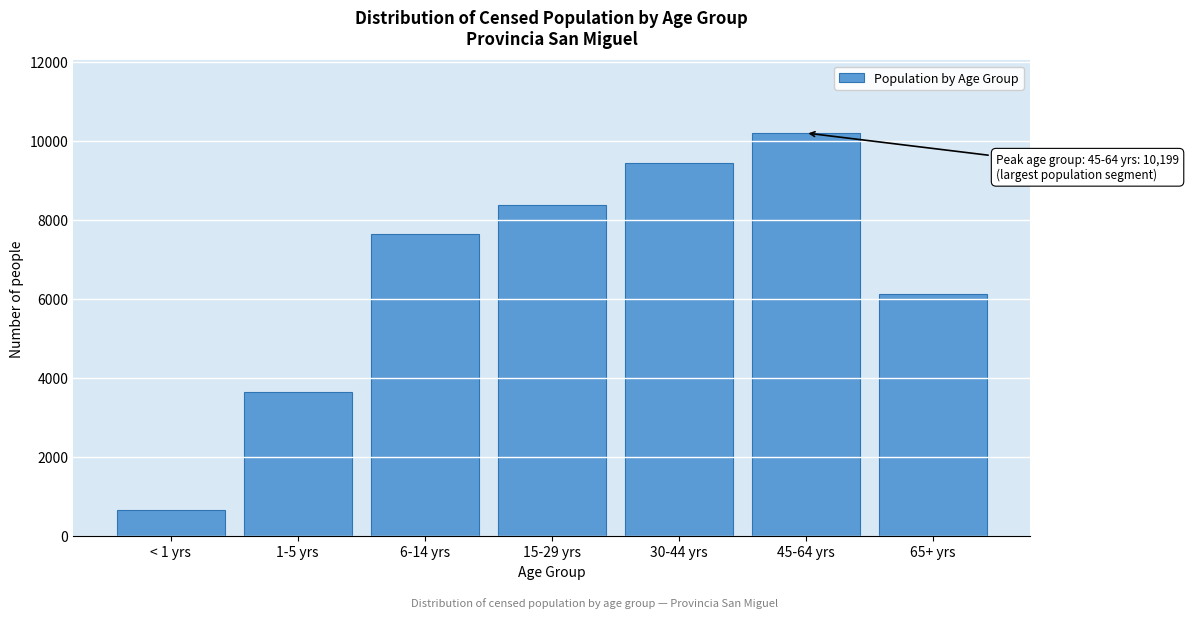

Reading left to right, extract all data points from this chart.

< 1 yrs=647	1-5 yrs=3630	6-14 yrs=7652	15-29 yrs=8367	30-44 yrs=9433	45-64 yrs=10199	65+ yrs=6115